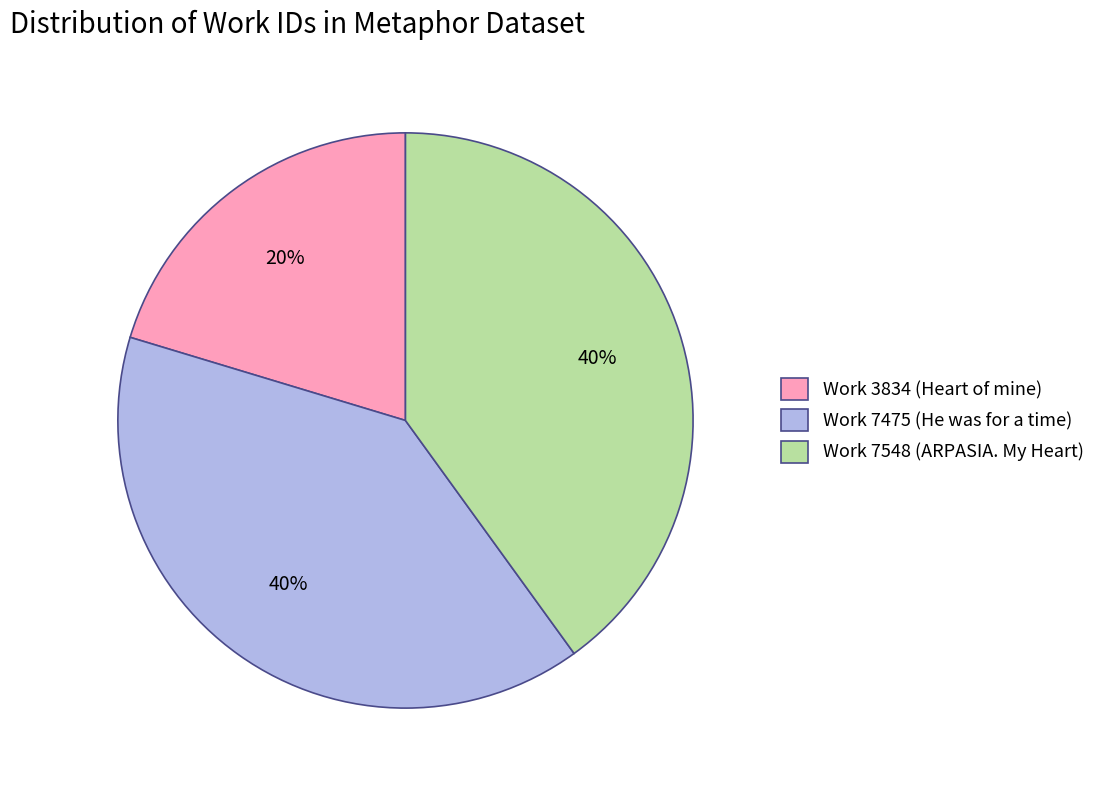

To the nearest percent, what is the average slice percentage?

33%